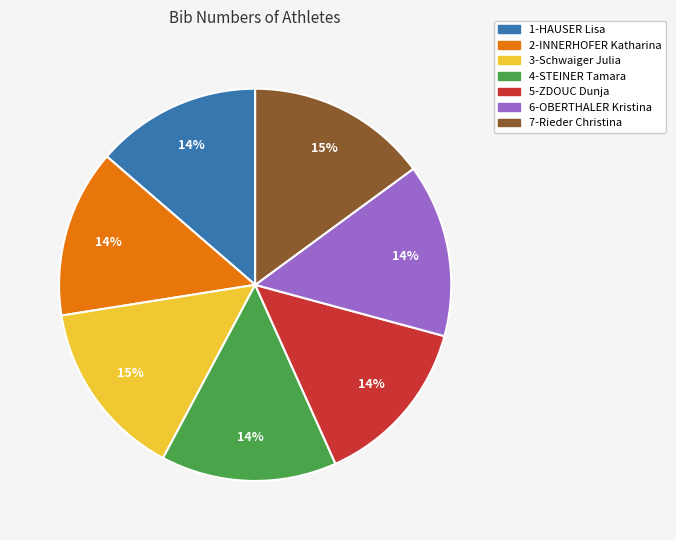

Is it true that 5-ZDOUC Dunja is 14% of the pie?

True